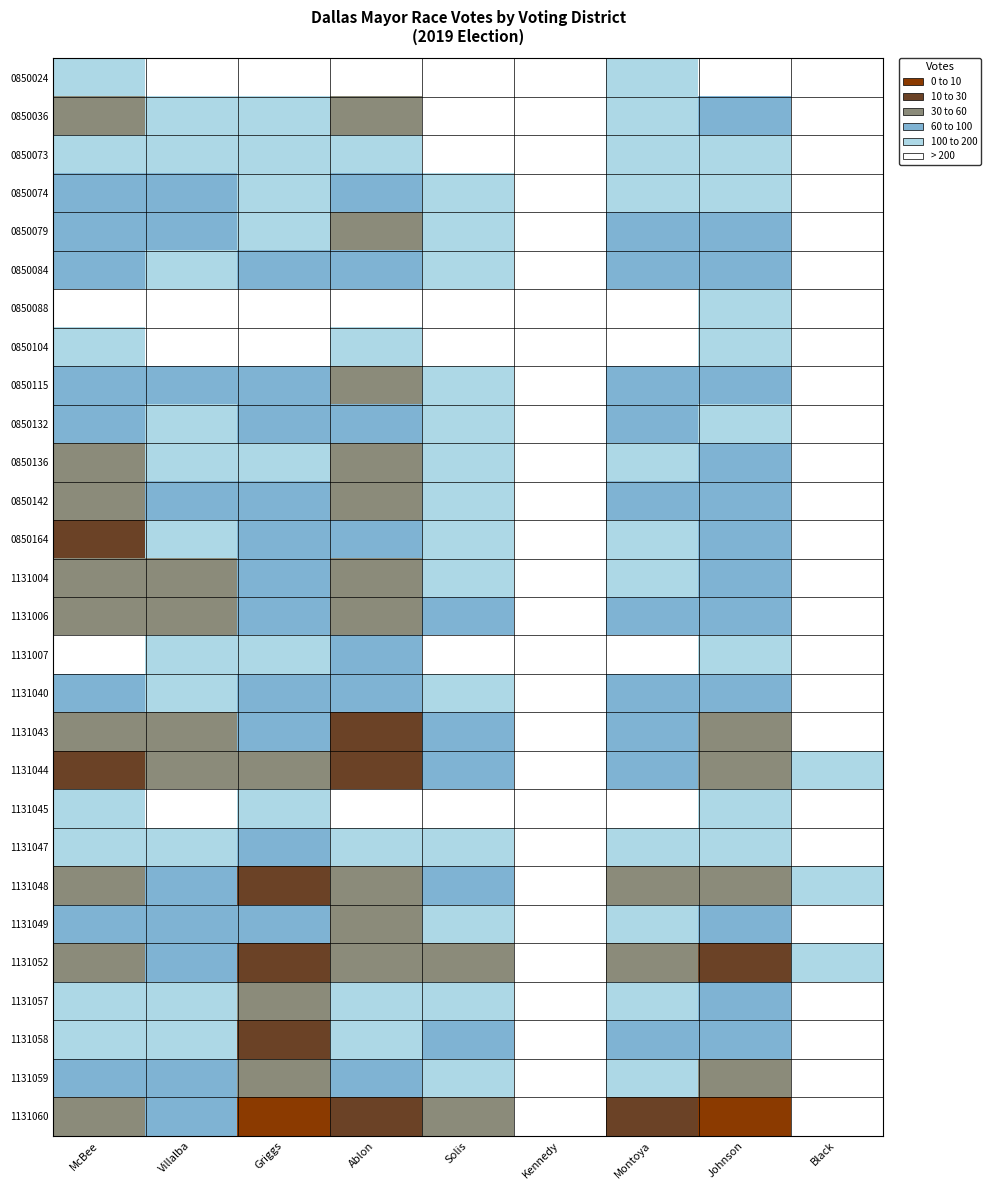

Reading right to left, transcribe all the data shown in this chart.

0850024: Black=3	Johnson=6	Montoya=13	Kennedy=0	Solis=6	Ablon=1	Griggs=9	Villalba=5	McBee=12
0850036: Black=1	Johnson=44	Montoya=29	Kennedy=2	Solis=8	Ablon=86	Griggs=27	Villalba=17	McBee=73
0850073: Black=2	Johnson=23	Montoya=13	Kennedy=3	Solis=4	Ablon=26	Griggs=17	Villalba=10	McBee=21
0850074: Black=2	Johnson=22	Montoya=27	Kennedy=3	Solis=17	Ablon=48	Griggs=24	Villalba=32	McBee=39
0850079: Black=6	Johnson=30	Montoya=34	Kennedy=8	Solis=18	Ablon=89	Griggs=22	Villalba=33	McBee=47
0850084: Black=9	Johnson=37	Montoya=43	Kennedy=3	Solis=12	Ablon=42	Griggs=36	Villalba=15	McBee=38
0850088: Black=1	Johnson=17	Montoya=6	Kennedy=0	Solis=5	Ablon=8	Griggs=9	Villalba=5	McBee=5
0850104: Black=5	Johnson=19	Montoya=9	Kennedy=2	Solis=5	Ablon=21	Griggs=8	Villalba=2	McBee=15
0850115: Black=8	Johnson=47	Montoya=37	Kennedy=3	Solis=19	Ablon=69	Griggs=35	Villalba=33	McBee=57
0850132: Black=1	Johnson=29	Montoya=41	Kennedy=4	Solis=22	Ablon=43	Griggs=43	Villalba=16	McBee=45
0850136: Black=6	Johnson=30	Montoya=26	Kennedy=2	Solis=17	Ablon=62	Griggs=17	Villalba=28	McBee=69
0850142: Black=8	Johnson=45	Montoya=47	Kennedy=4	Solis=29	Ablon=92	Griggs=54	Villalba=33	McBee=62
0850164: Black=0	Johnson=35	Montoya=21	Kennedy=4	Solis=14	Ablon=32	Griggs=37	Villalba=18	McBee=112
1131004: Black=5	Johnson=51	Montoya=19	Kennedy=1	Solis=24	Ablon=74	Griggs=32	Villalba=62	McBee=90
1131006: Black=4	Johnson=56	Montoya=34	Kennedy=2	Solis=34	Ablon=93	Griggs=59	Villalba=68	McBee=96
1131007: Black=3	Johnson=14	Montoya=9	Kennedy=1	Solis=3	Ablon=49	Griggs=10	Villalba=19	McBee=5
1131040: Black=7	Johnson=36	Montoya=32	Kennedy=3	Solis=18	Ablon=34	Griggs=44	Villalba=29	McBee=35
1131043: Black=6	Johnson=63	Montoya=39	Kennedy=0	Solis=33	Ablon=134	Griggs=59	Villalba=89	McBee=80
1131044: Black=13	Johnson=91	Montoya=59	Kennedy=1	Solis=43	Ablon=161	Griggs=68	Villalba=87	McBee=130
1131045: Black=3	Johnson=19	Montoya=7	Kennedy=3	Solis=4	Ablon=7	Griggs=14	Villalba=7	McBee=12
1131047: Black=6	Johnson=15	Montoya=16	Kennedy=1	Solis=18	Ablon=12	Griggs=35	Villalba=13	McBee=14
1131048: Black=16	Johnson=72	Montoya=71	Kennedy=1	Solis=59	Ablon=88	Griggs=158	Villalba=59	McBee=89
1131049: Black=2	Johnson=35	Montoya=25	Kennedy=2	Solis=20	Ablon=68	Griggs=41	Villalba=40	McBee=44
1131052: Black=16	Johnson=103	Montoya=81	Kennedy=2	Solis=88	Ablon=68	Griggs=196	Villalba=49	McBee=70
1131057: Black=2	Johnson=32	Montoya=14	Kennedy=0	Solis=16	Ablon=17	Griggs=72	Villalba=16	McBee=28
1131058: Black=2	Johnson=51	Montoya=35	Kennedy=1	Solis=36	Ablon=27	Griggs=113	Villalba=24	McBee=22
1131059: Black=4	Johnson=81	Montoya=27	Kennedy=1	Solis=24	Ablon=35	Griggs=84	Villalba=34	McBee=41
1131060: Black=9	Johnson=399	Montoya=101	Kennedy=1	Solis=94	Ablon=121	Griggs=234	Villalba=59	McBee=99